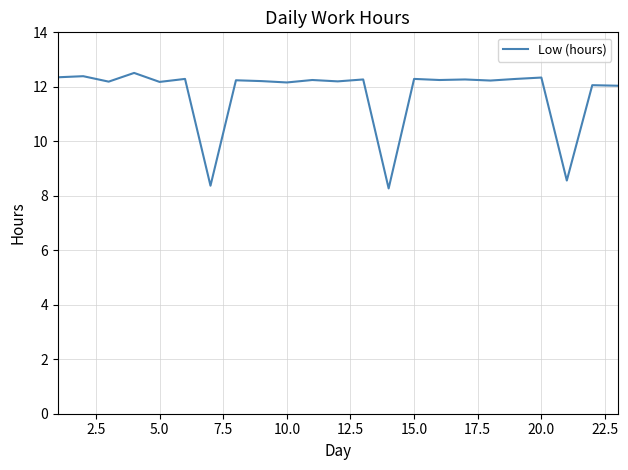

What is the difference between the maximum and minimum values?

4.2